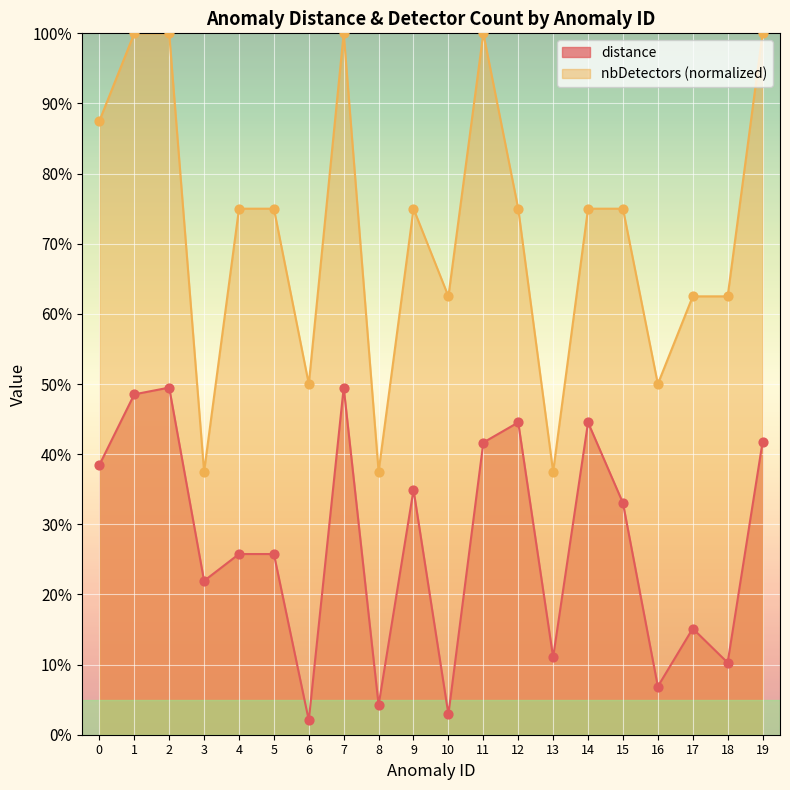

At which category is the sum across all series the highest?

2